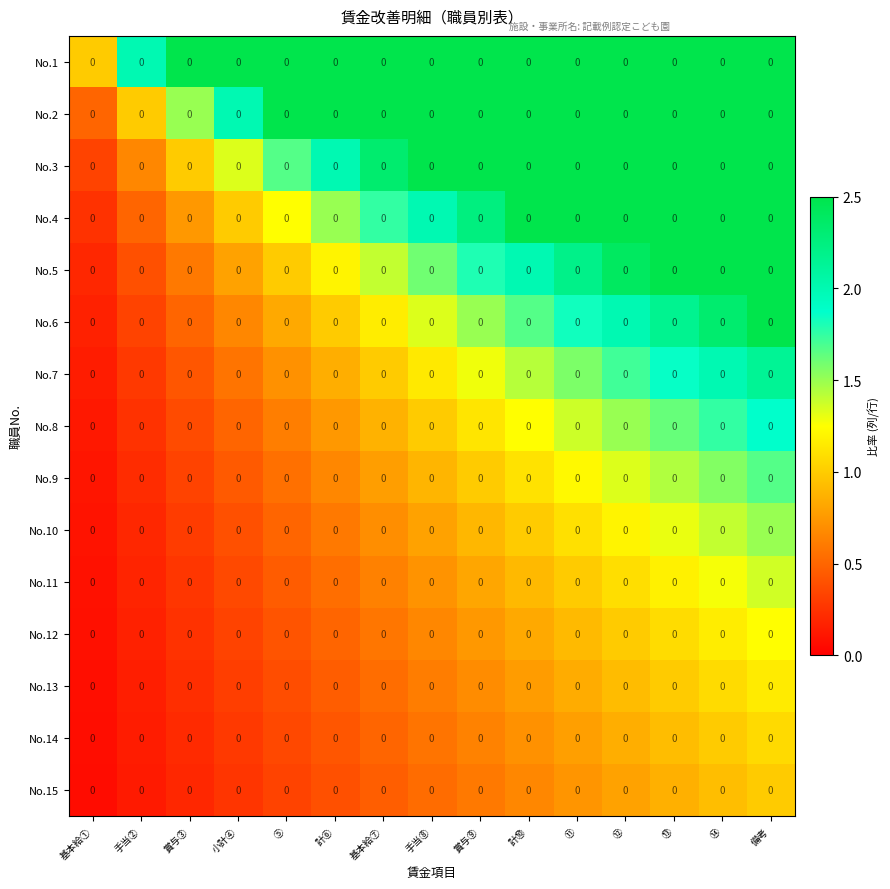

Count the number of categories in the chart.

15